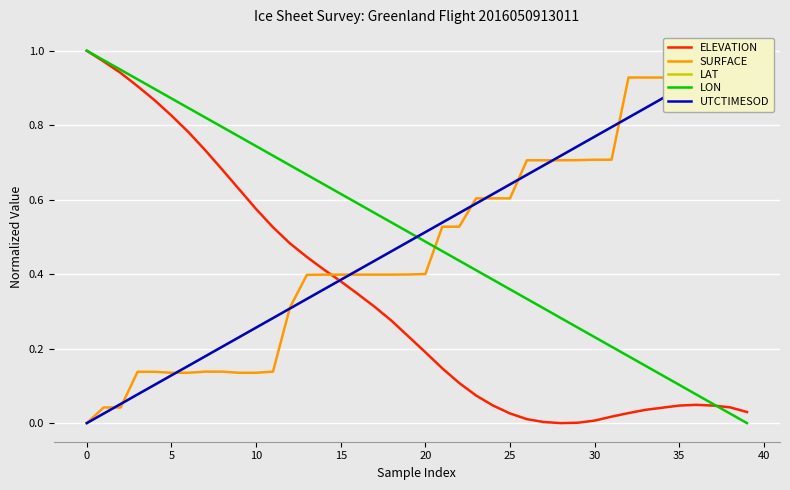

How many lines are shown in the chart?

5